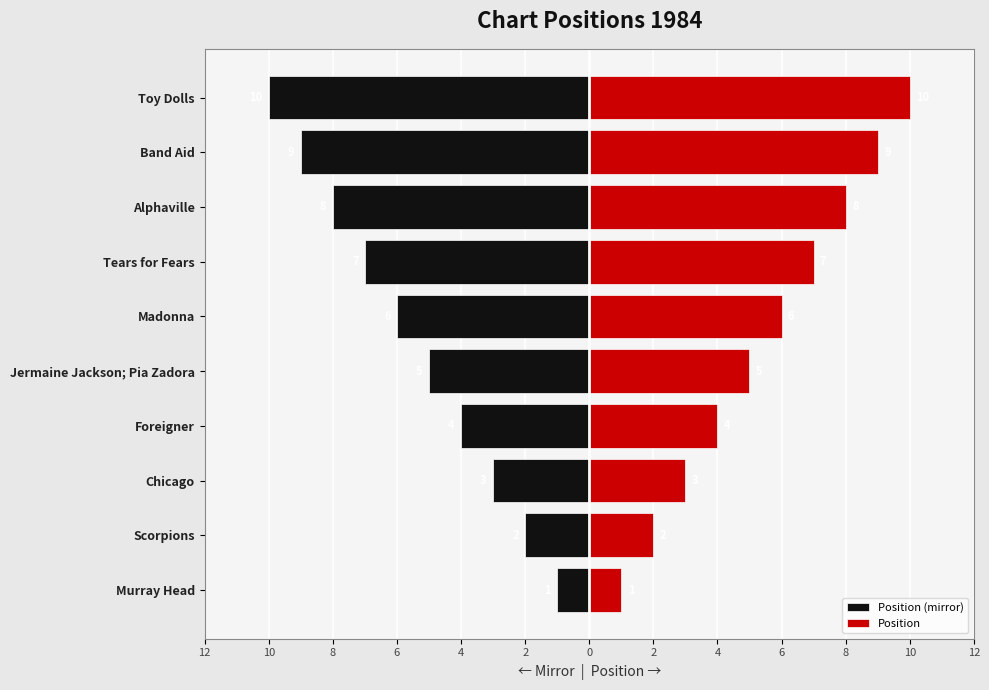

How many data points in Position are less than 6?

5